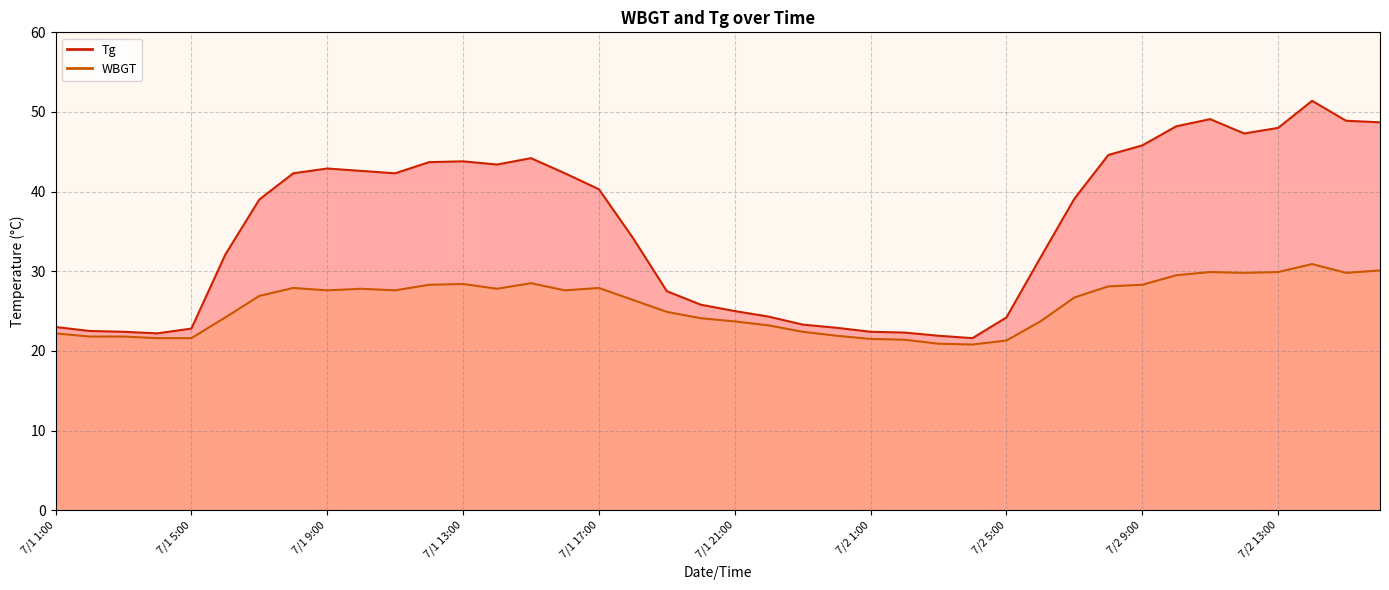

What is the difference between the maximum and minimum values in the WBGT series?

10.1